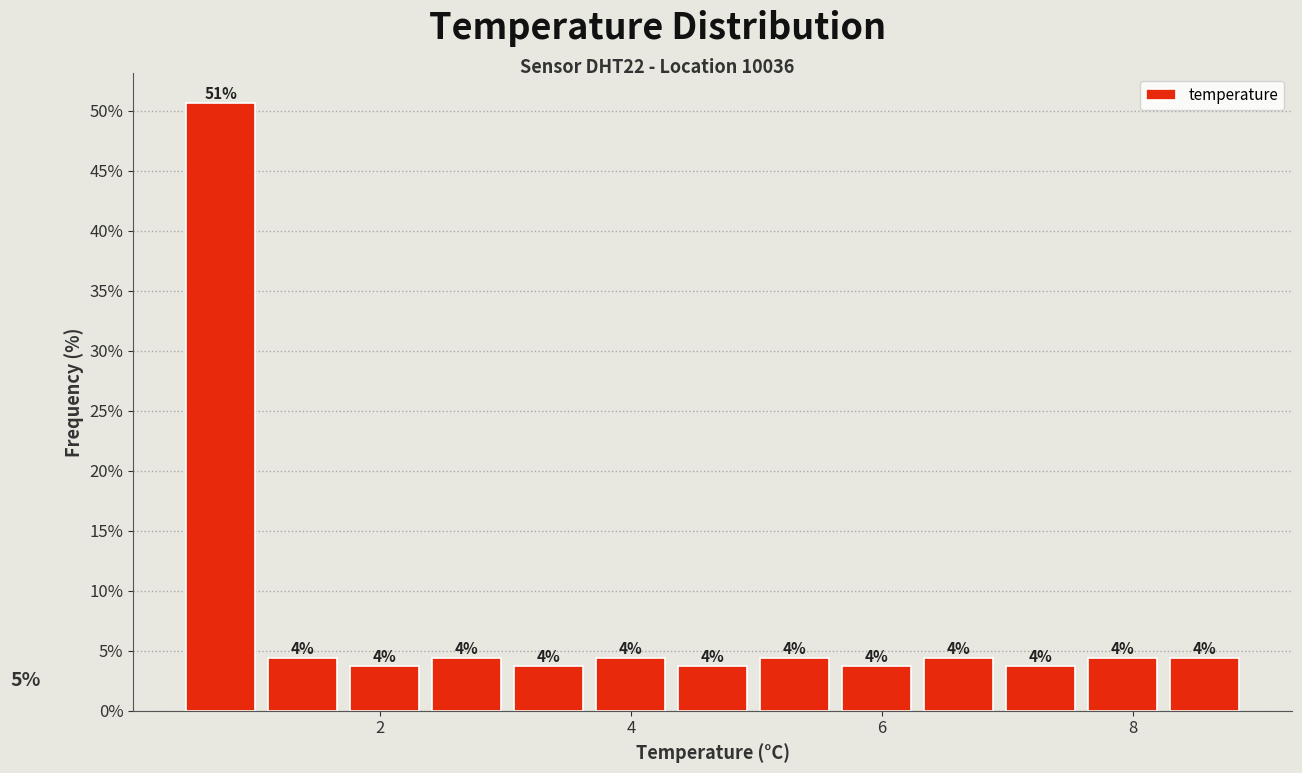

Around what value on the x-axis is the tallest bar? Give the approximate position of its centre, as read against the axis.

0.8